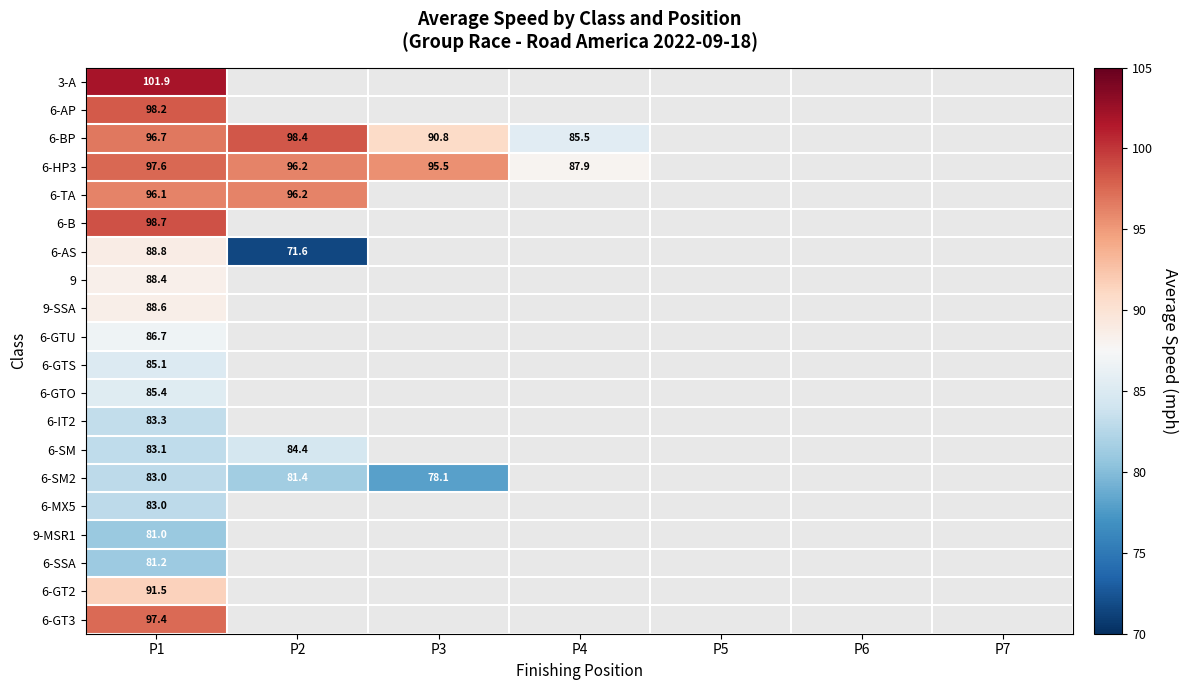

Which label corresponds to the largest value in the chart?

P1